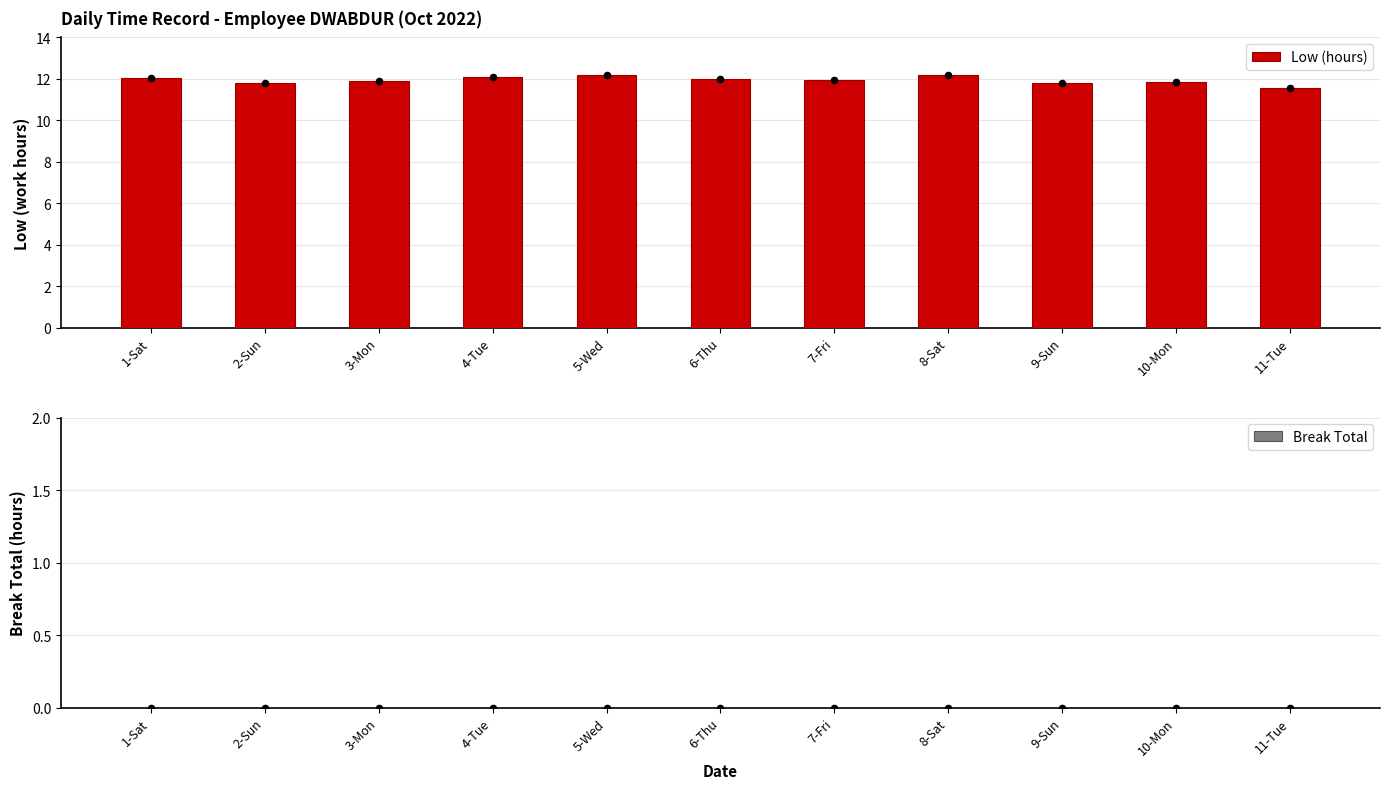

What is the total value across all series at 10-Mon?

11.9